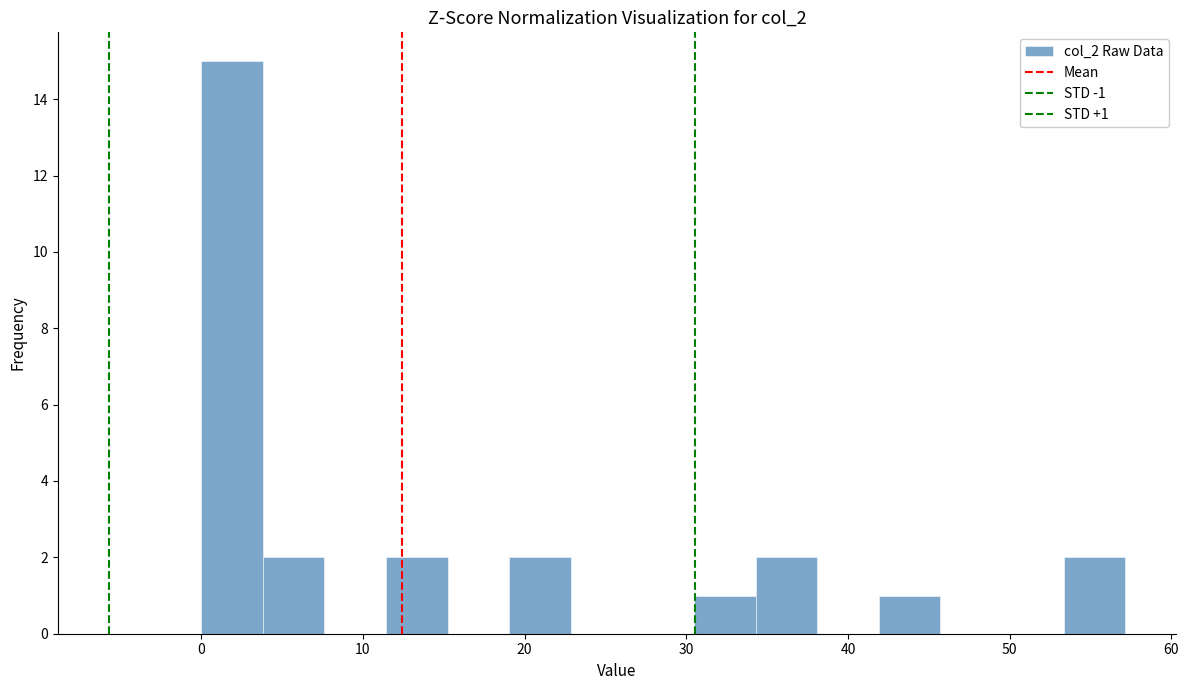

Read against the x-axis, roughly where is the centre of the tallest bar?

2